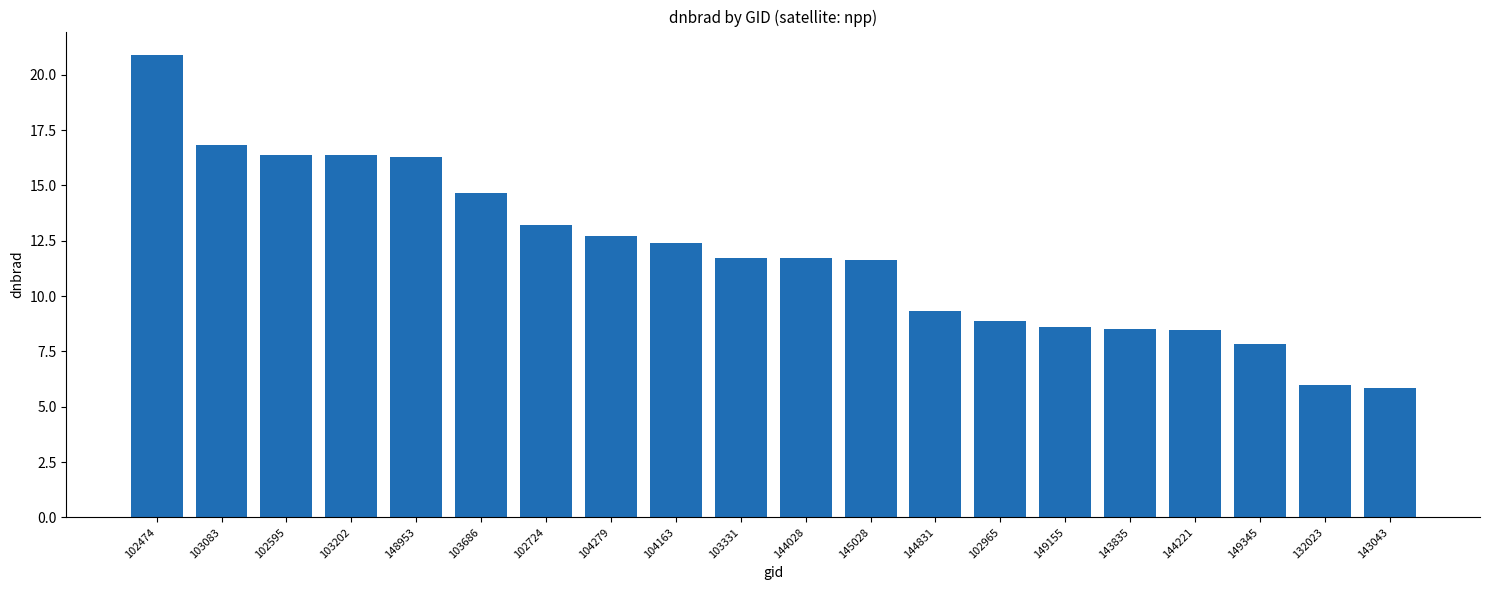

Which label corresponds to the largest value in the chart?

102474